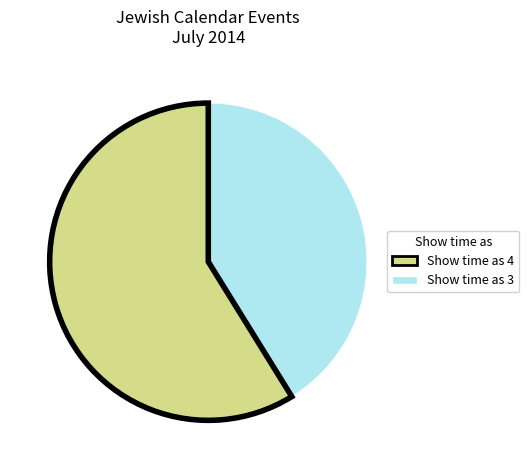

Is there any slice that represents more than half of the pie?

Yes